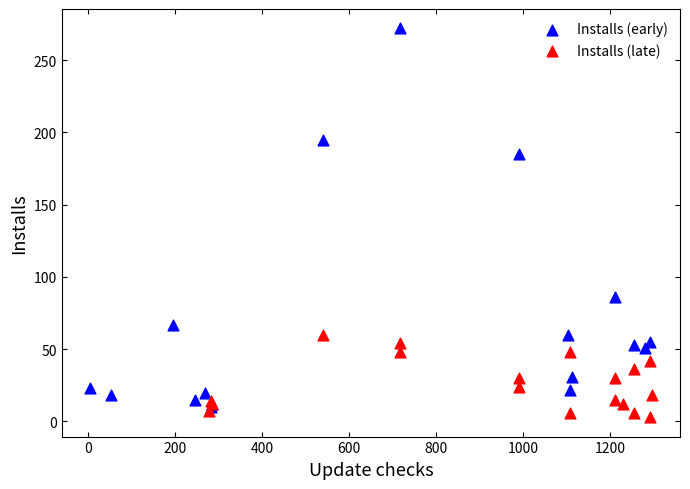

What are all the series names shown in the legend?

Installs (early), Installs (late)